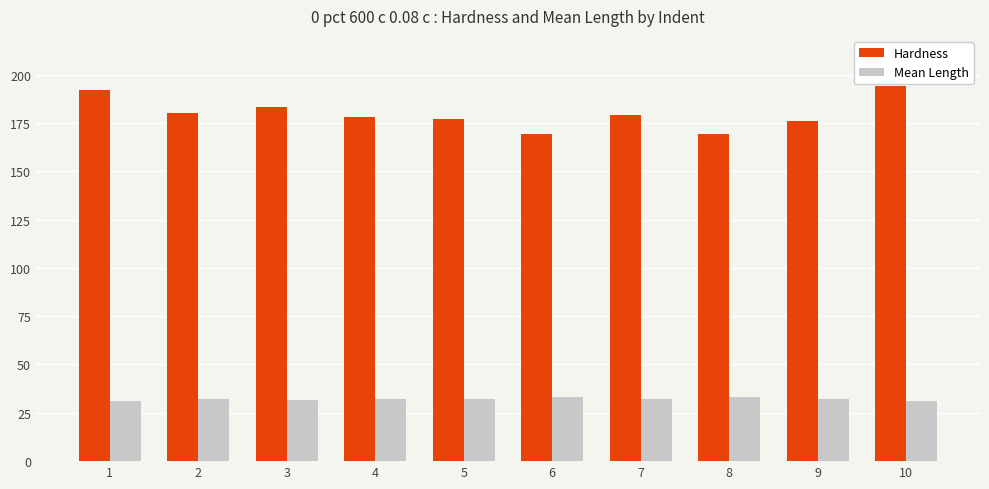

The value of Hardness at 6 is 169.0. True or false?

True